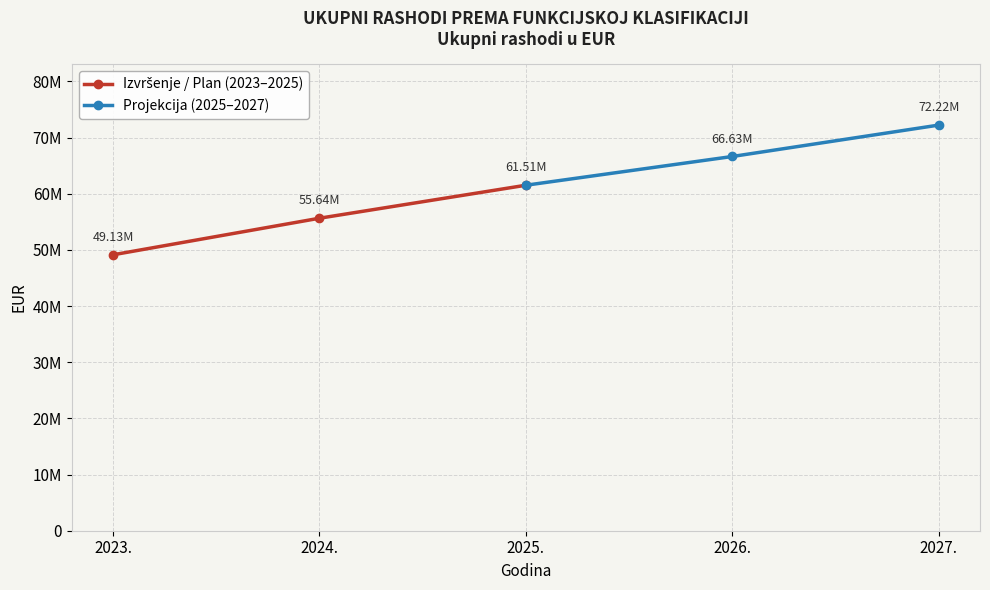

At which label does Izvršenje / Plan (2023–2025) reach its peak?

2025.